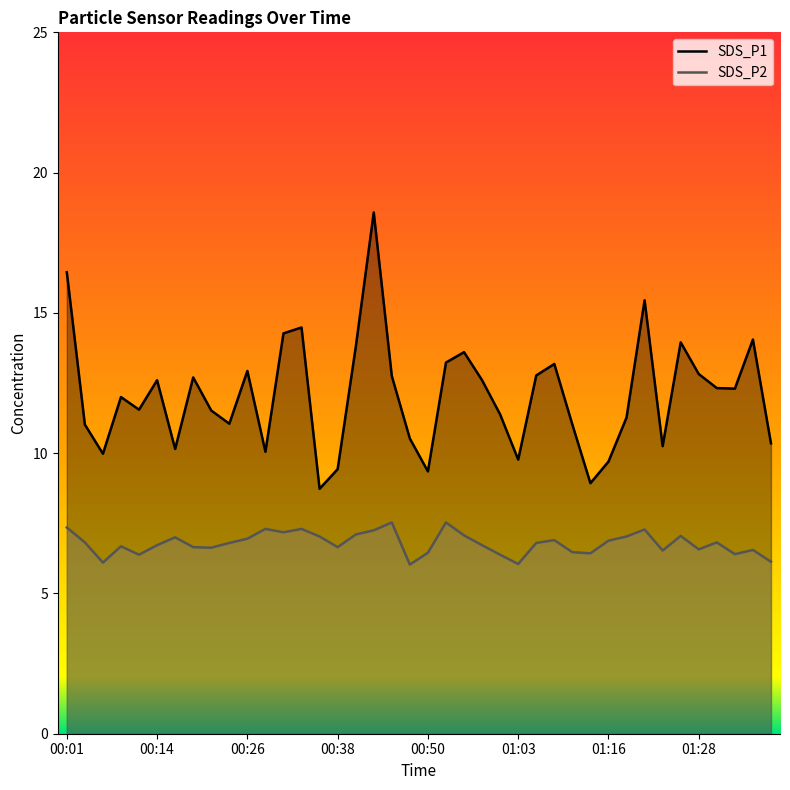

What is the sum of all SDS_P1 values?

482.8